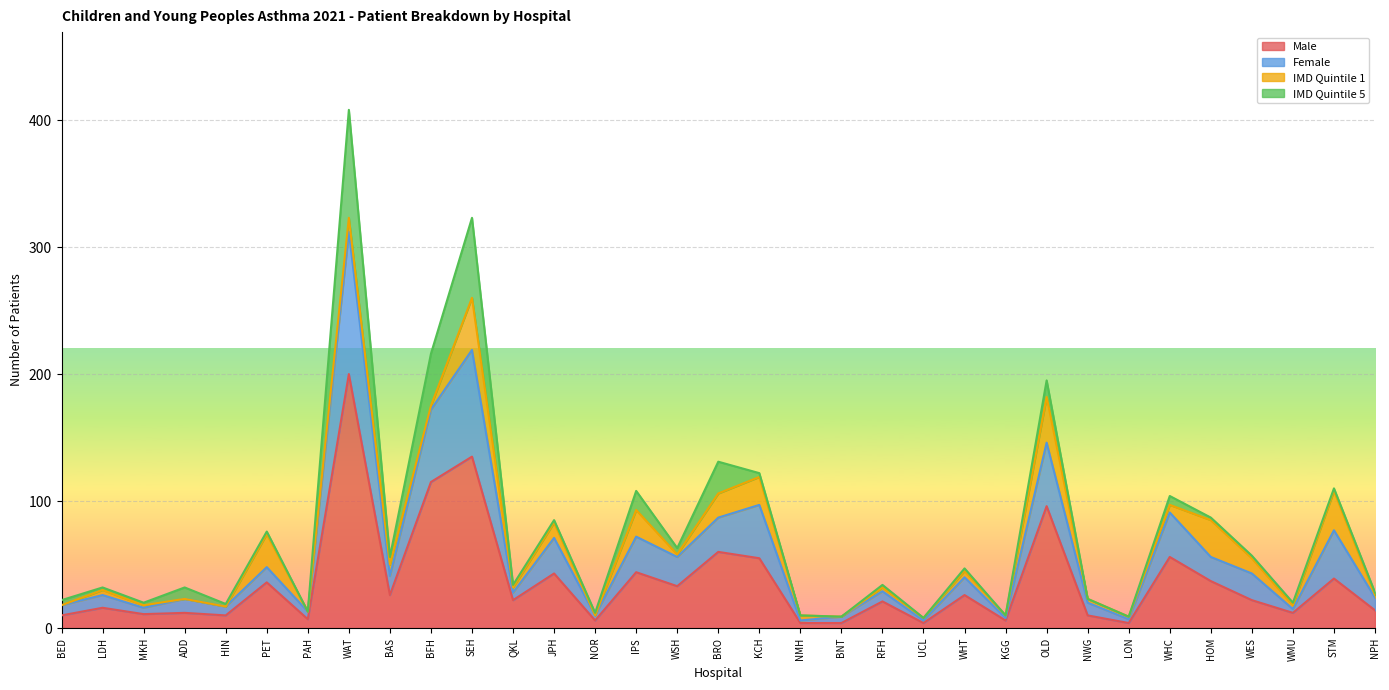

The value of Male at WES is 22. True or false?

True